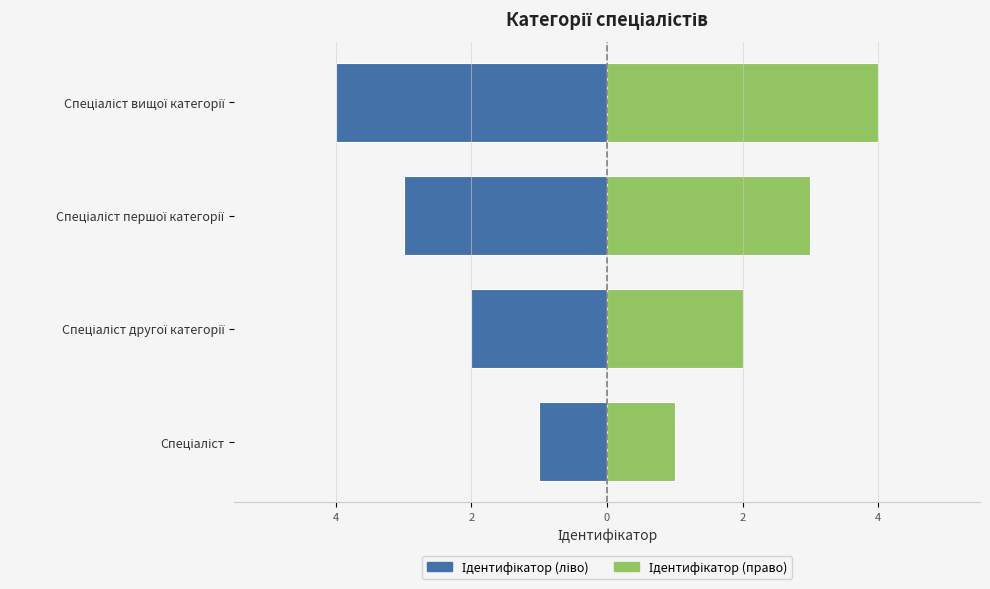

Is the value of Значення at Спеціаліст другої категорії greater than the value of Ідентифікатор at Спеціаліст вищої категорії?

Yes